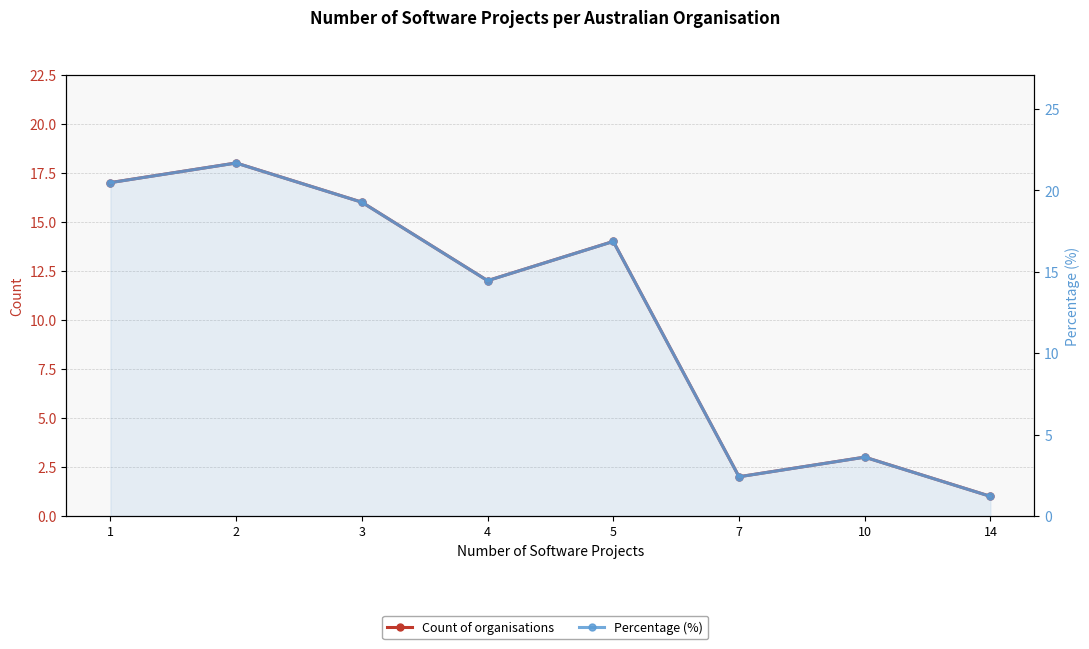

At 10, list the series in order from smallest to largest.

Count of organisations, Percentage (%)